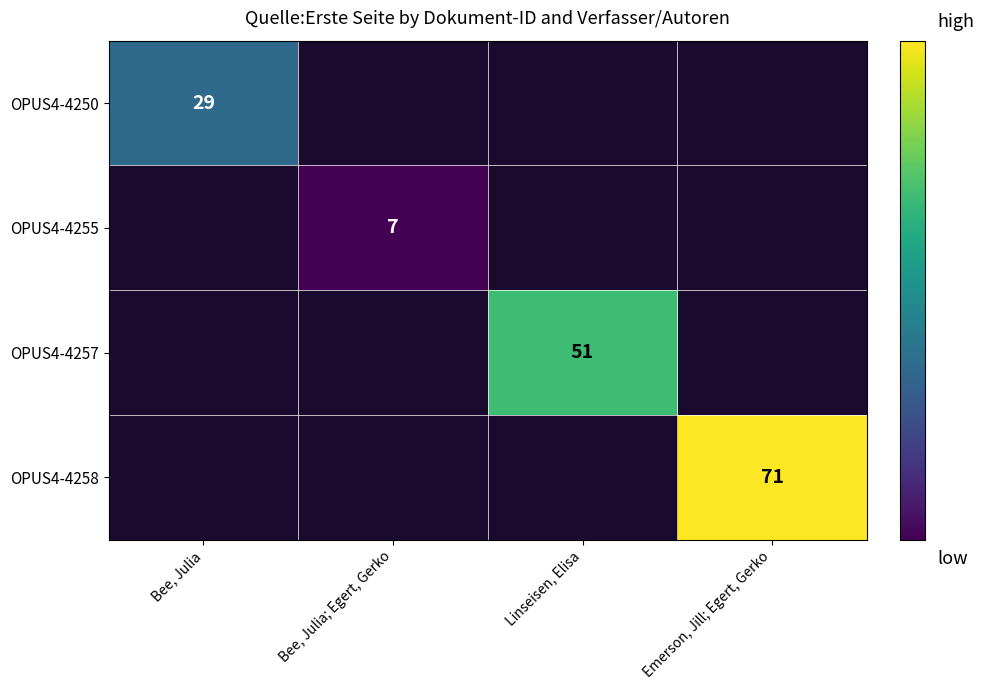

True or false: OPUS4-4250 has a value of 9 at Bee, Julia.

False